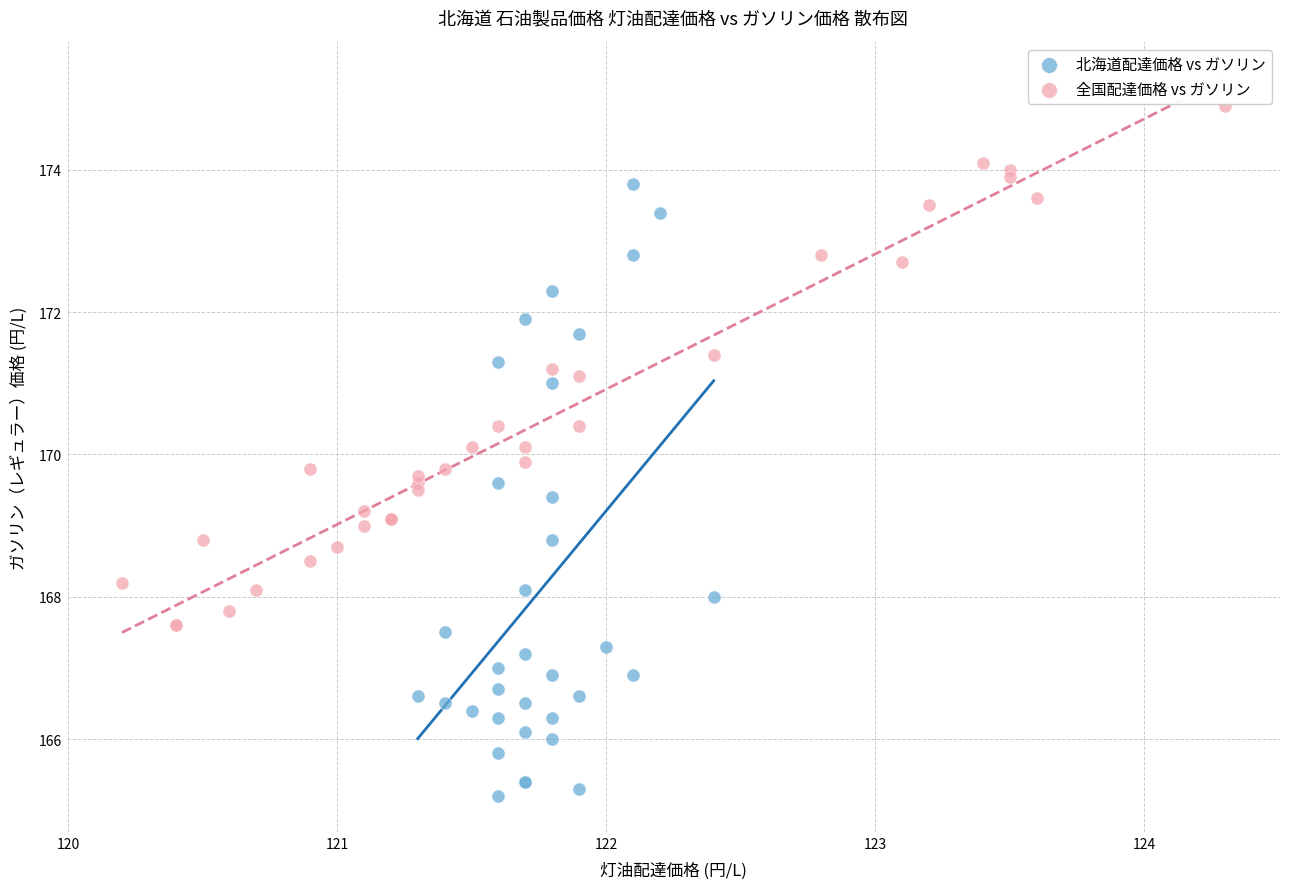

Which series has the largest Y range (max minus min)?

北海道配達価格 vs ガソリン